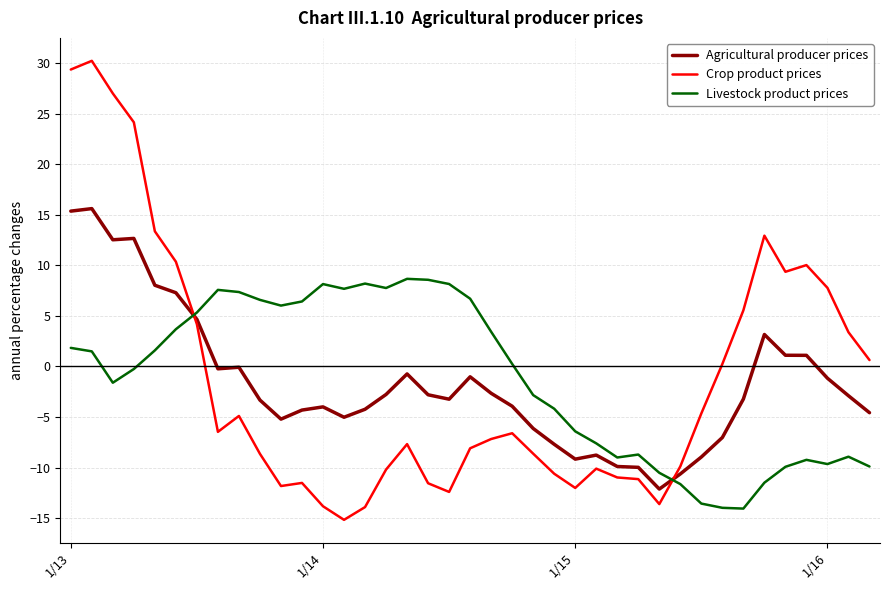

Which series has the largest range (max minus min)?

Crop product prices